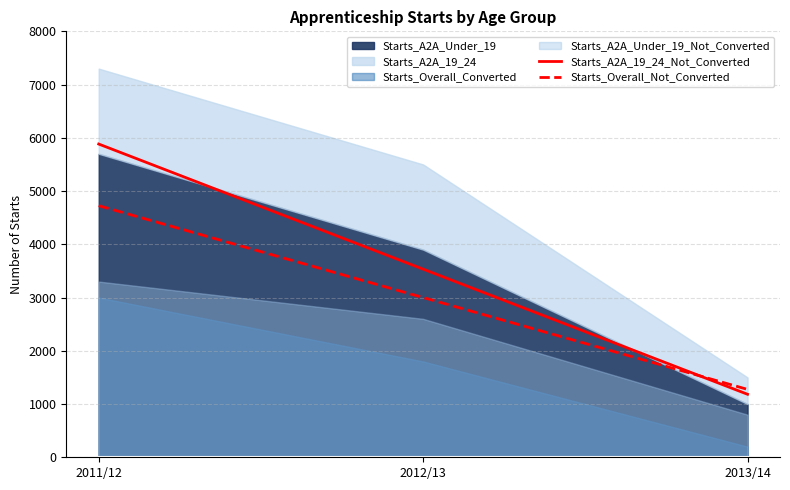

What is the label of the 1st point from the left?

2011/12